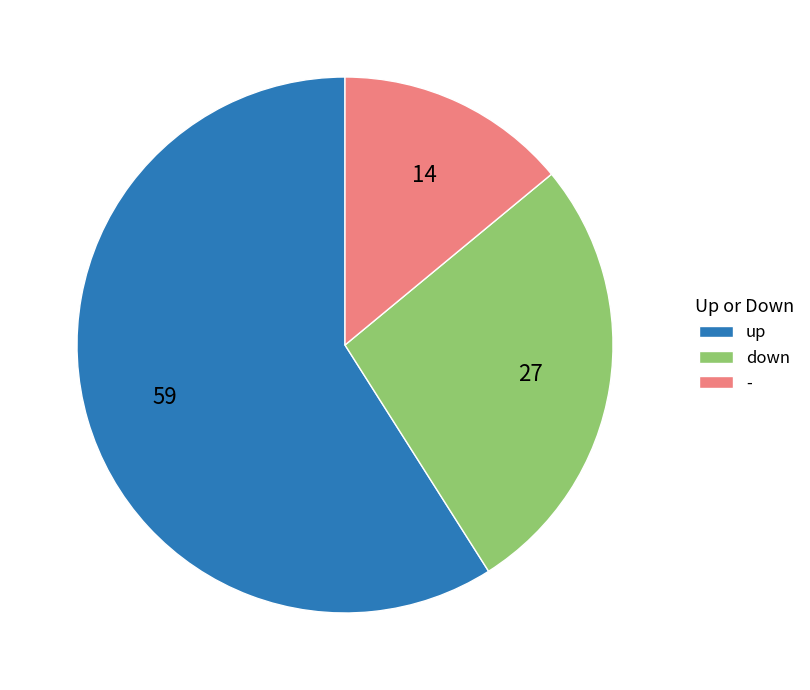

True or false: up accounts for 59% of the total.

True